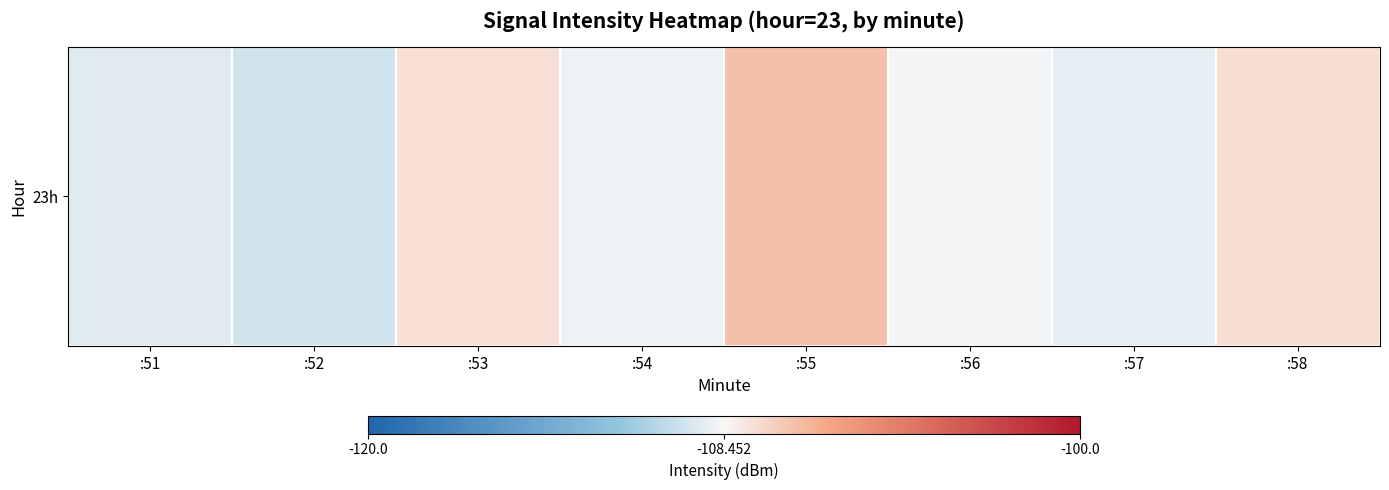

At which label does the data first exceed -108?

:53